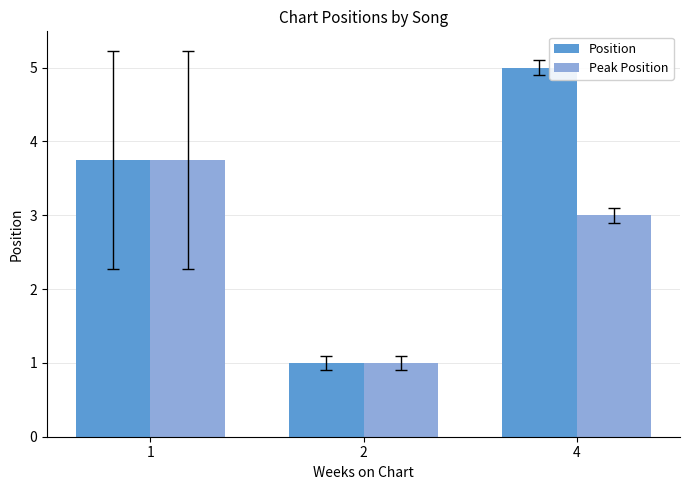

Which series has the largest total across all categories?

Position